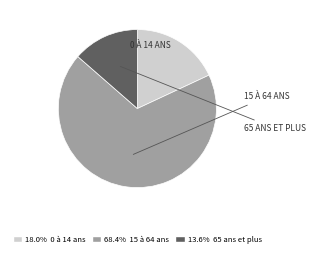

Is there a majority slice in this chart?

Yes